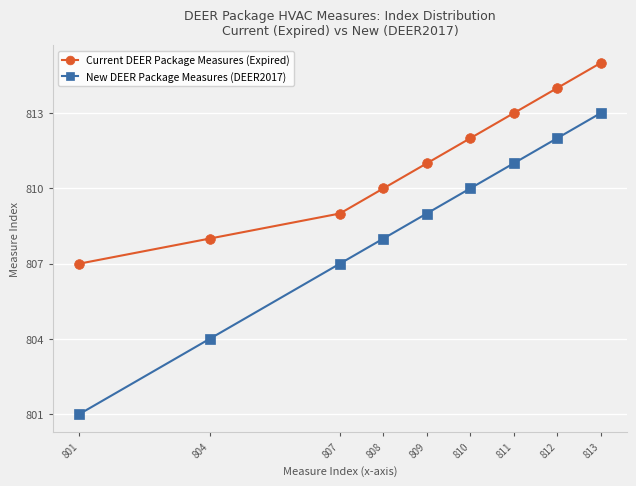

What is the difference between the second highest and minimum values in the Current DEER Package Measures (Expired) series?

7